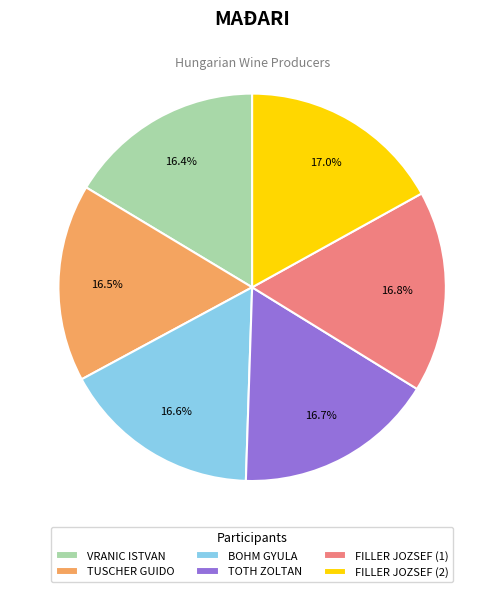

Approximately how many times larger is the value at VRANIC ISTVAN compared to TUSCHER GUIDO?

1.0